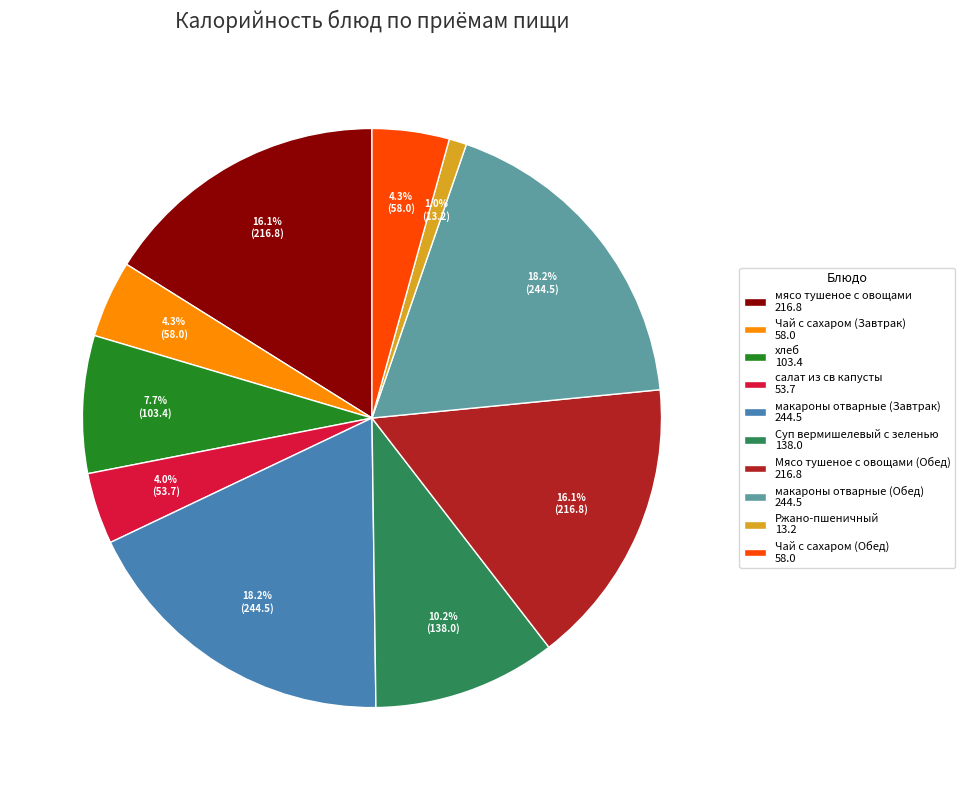

What percentage is NOT represented by салат из св капусты 53.7?

96.0%